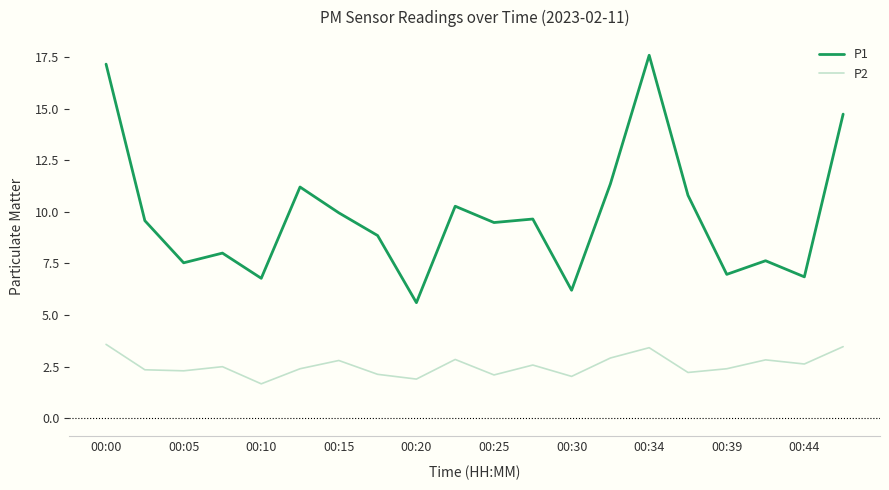

Which series has the largest total across all categories?

P1